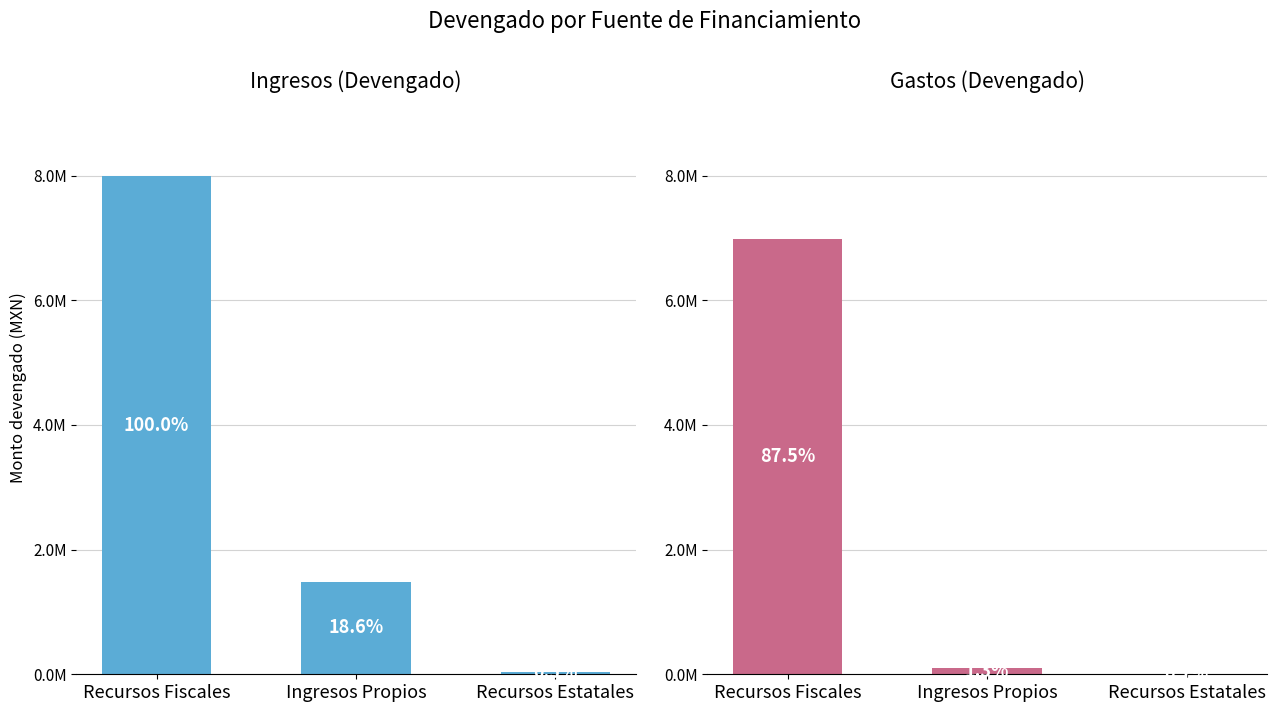

Are the bars grouped side by side (vs. stacked)?

Yes